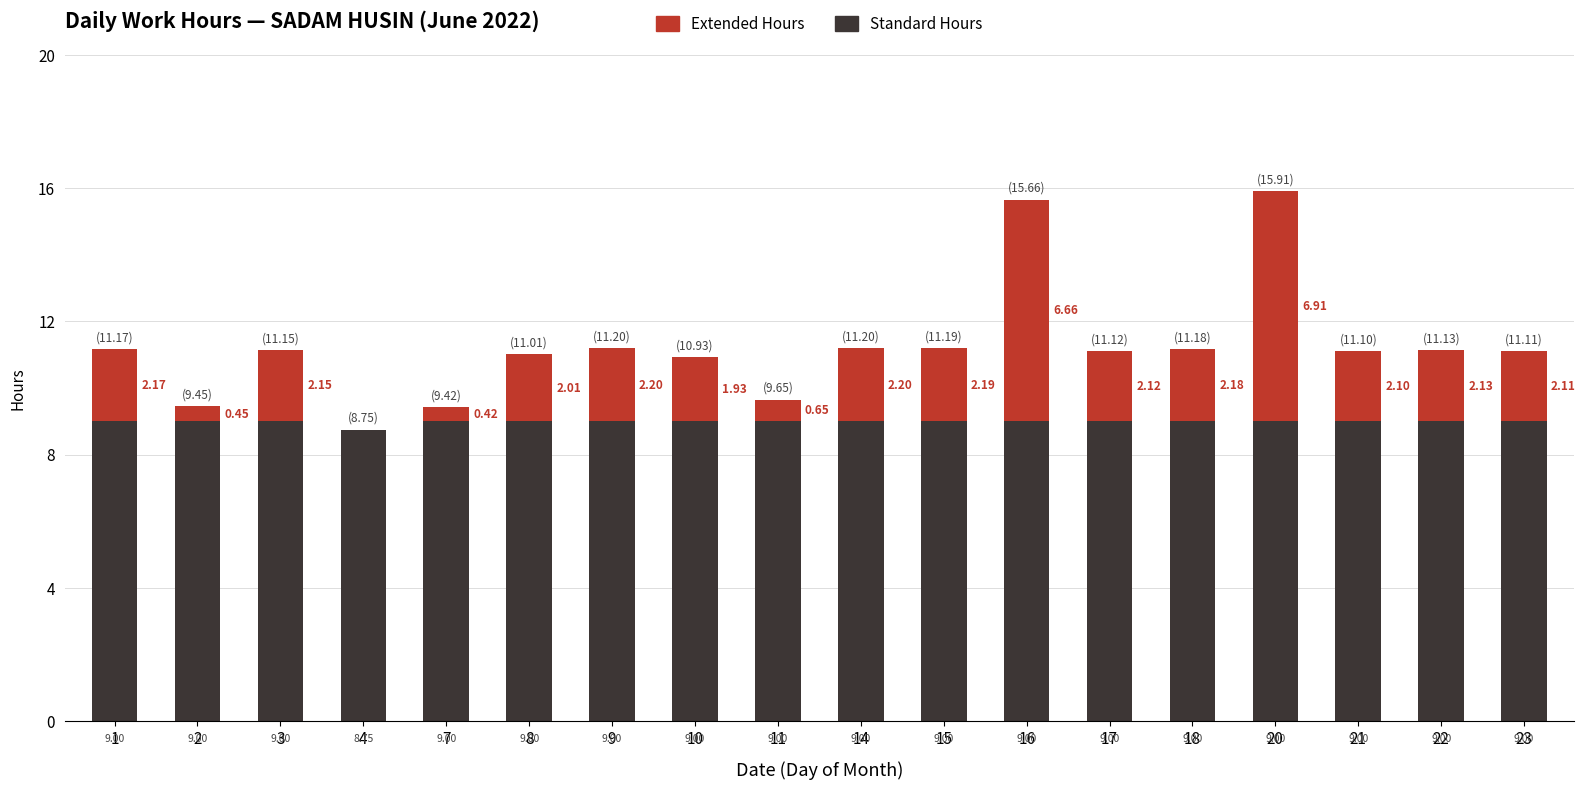

At which category is the sum across all series the highest?

20